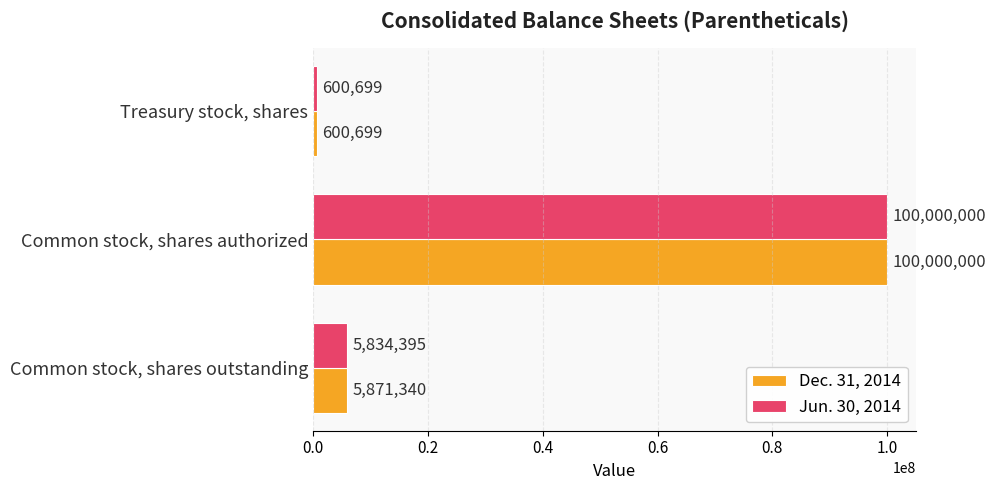

Between Common stock, shares outstanding and Treasury stock, shares, which series saw the biggest shift?

Dec. 31, 2014